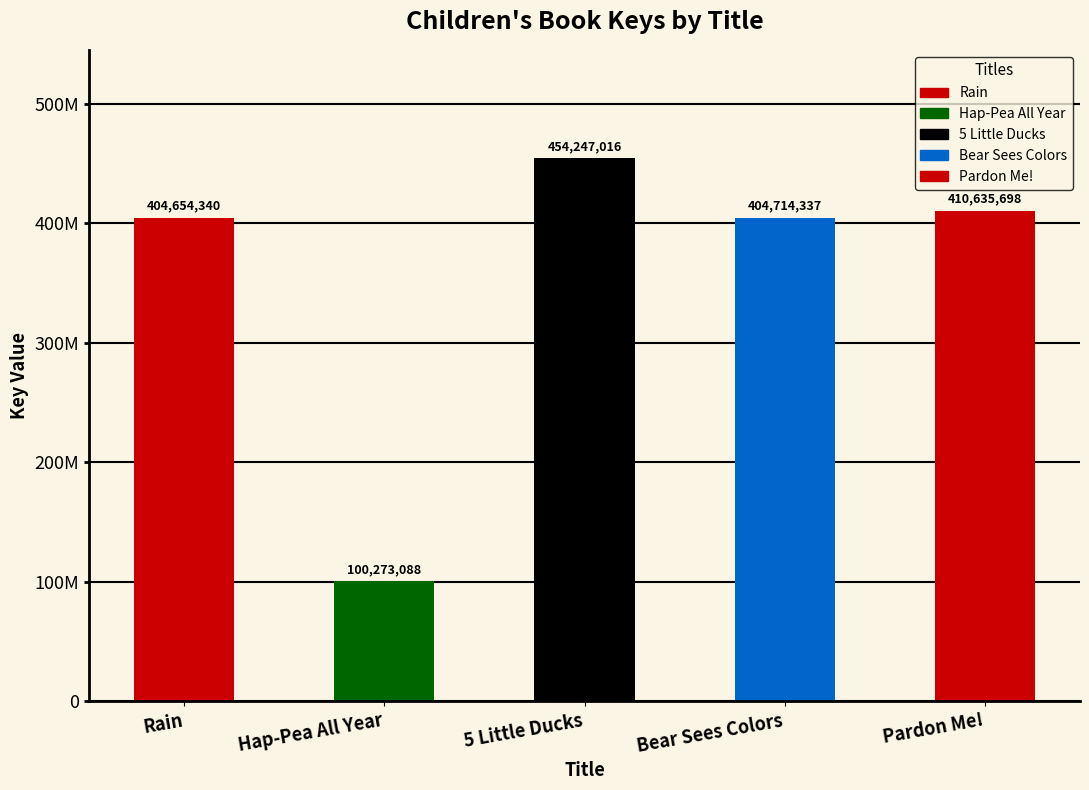

Rank the categories by value from highest to lowest.

5 Little Ducks, Pardon Me!, Bear Sees Colors, Rain, Hap-Pea All Year